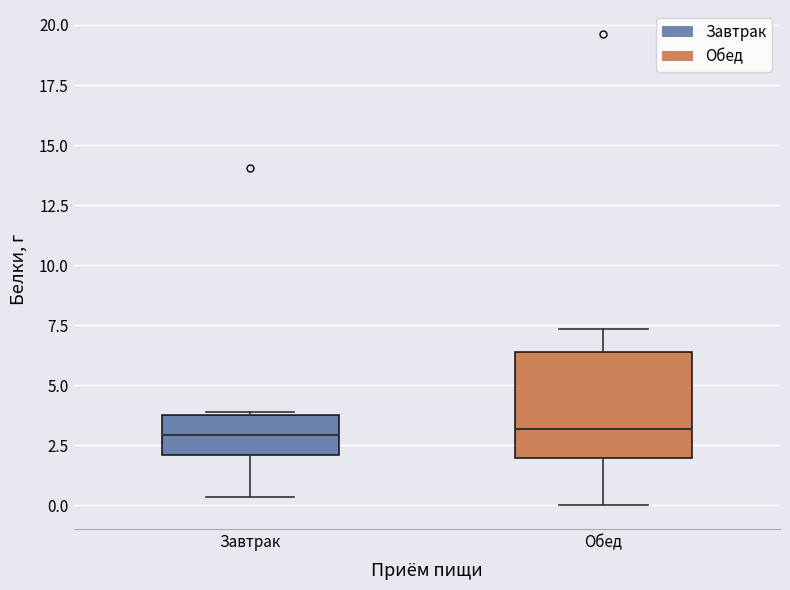

Reading left to right, transcribe this box plot: for each box, give where its median line is, the range the box spans, and where its two whiskers end, as read against the y-axis. The values are not printed on the chart, so give them approximately, as read against the axis.

Завтрак: median 3.0, box 2.0 to 4.0, whiskers 0.5 to 4.0
Обед: median 3.0, box 2.0 to 6.5, whiskers 0.0 to 7.5